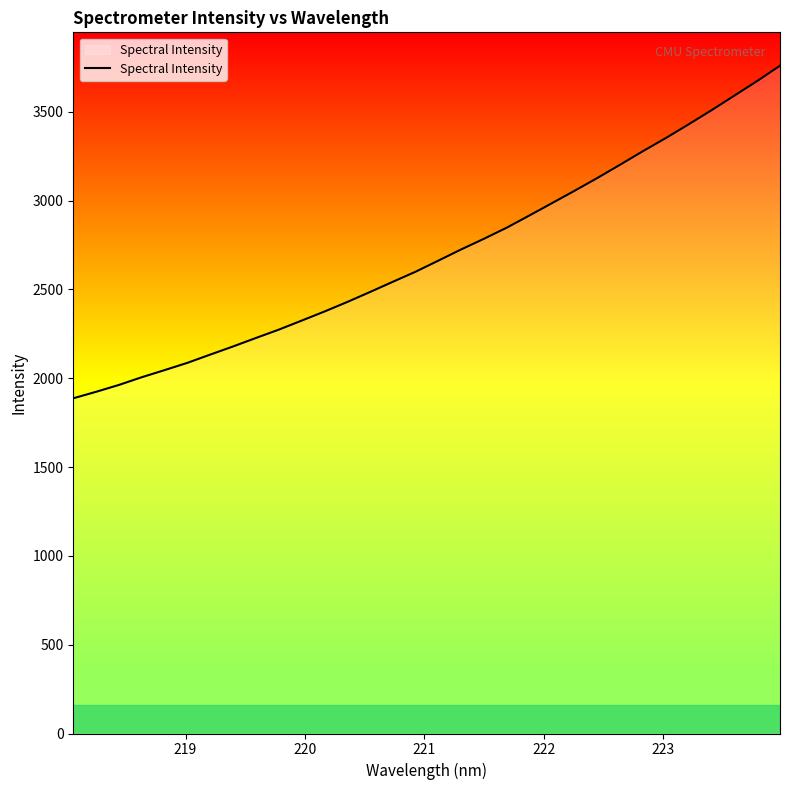

What is the difference between the maximum and minimum values?

1871.9